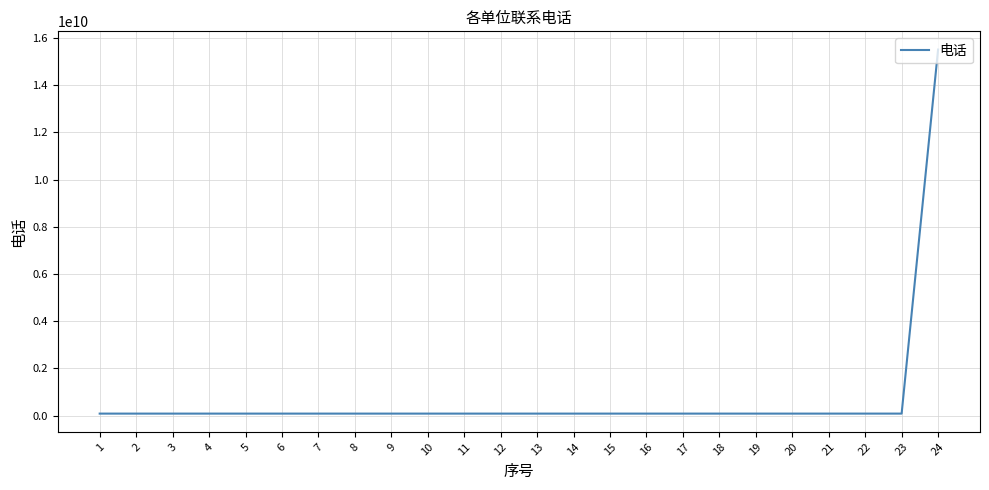

What is the difference between the maximum and minimum values?

15421593150